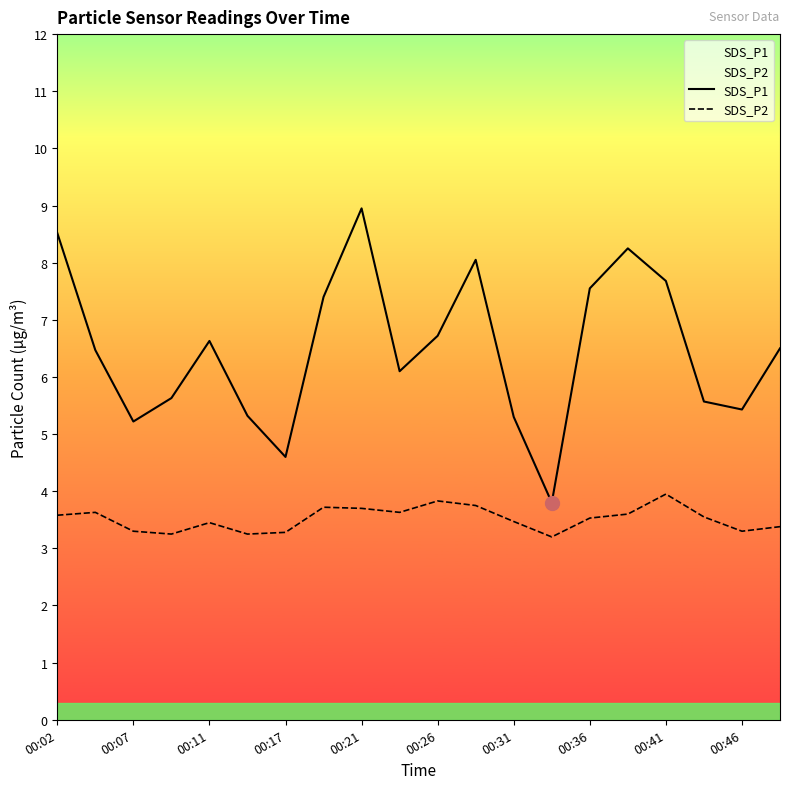

Rank the series at 00:26 from lowest to highest value.

SDS_P2, SDS_P1